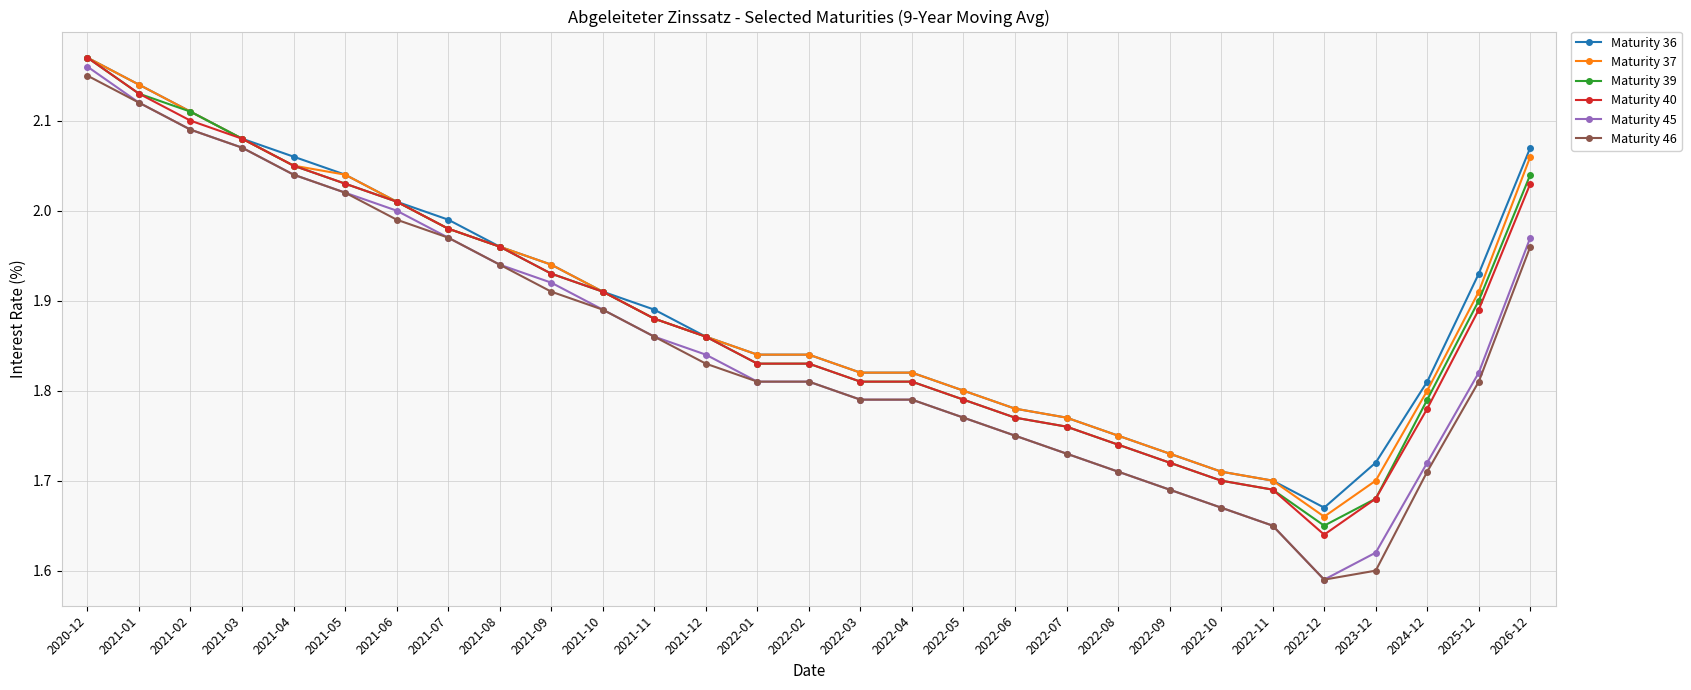

True or false: Maturity 45 has more than 2 points higher than both neighbors.

False